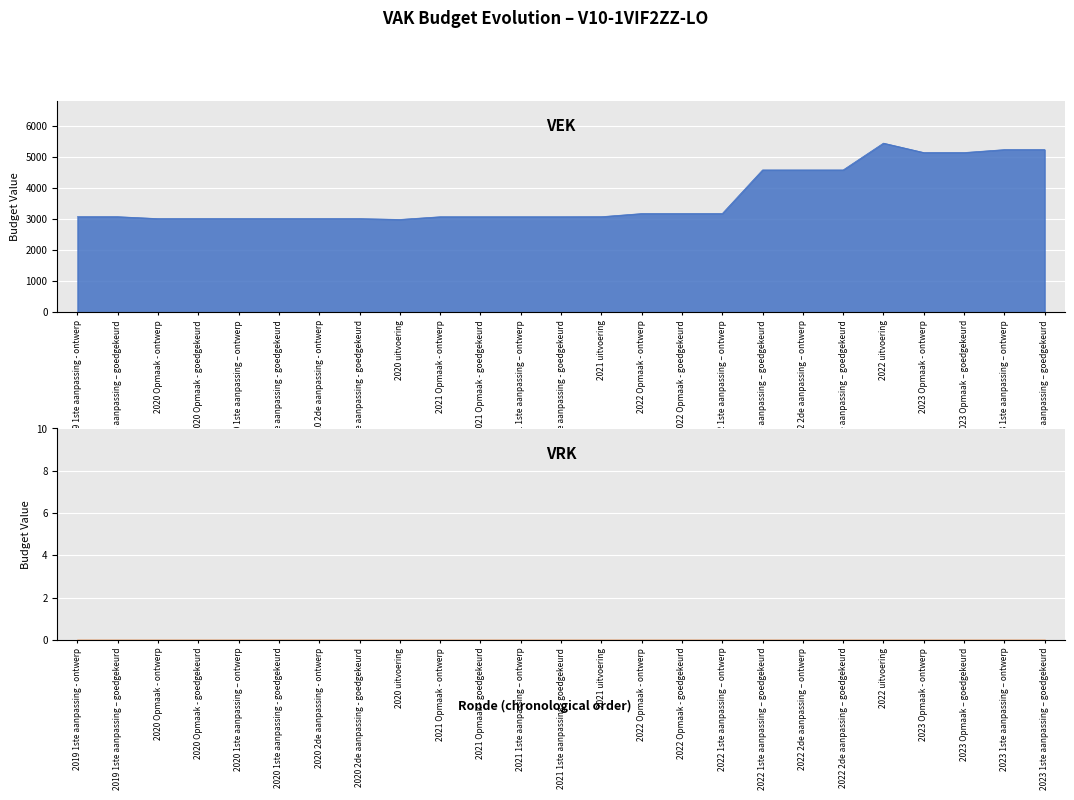

What is the maximum value shown in the chart?

5444